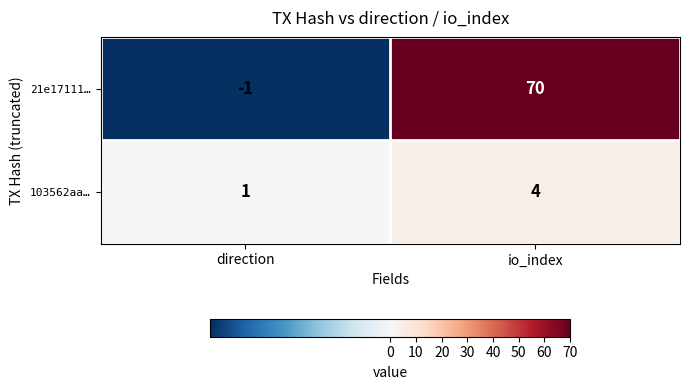

Which label corresponds to the smallest value in the chart?

direction